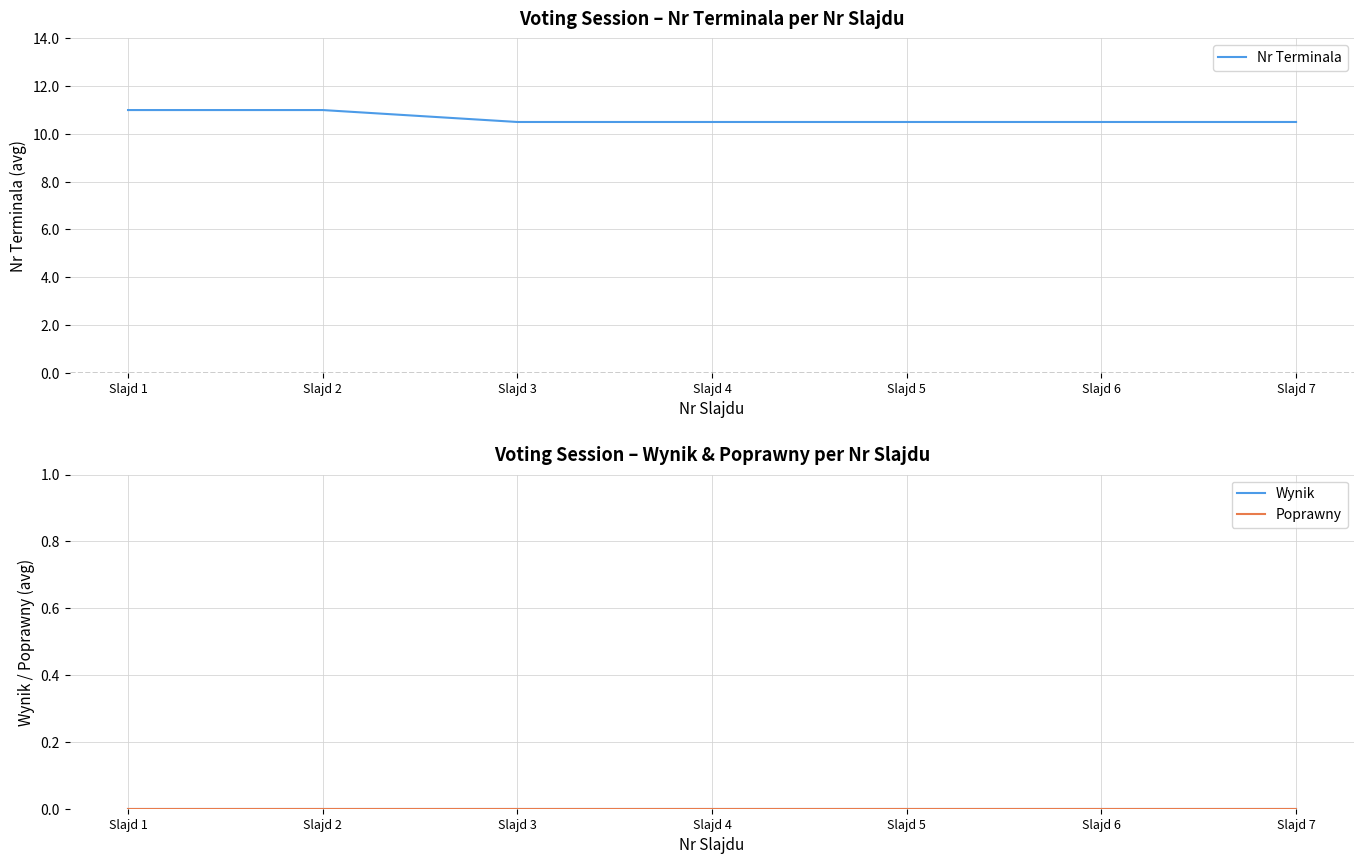

List the series in order of their peak value, highest first.

Nr Terminala, Wynik, Poprawny